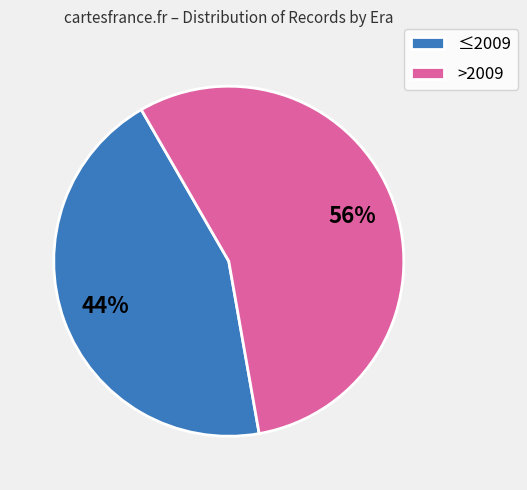

How many segments does this pie chart have?

2